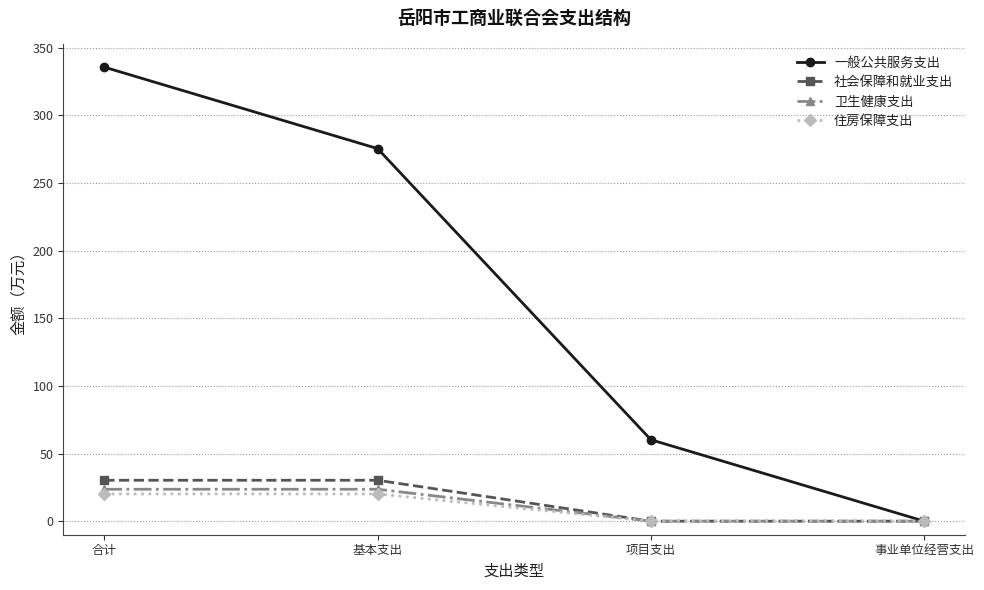

Where does the 住房保障支出 series first go above 20?

合计